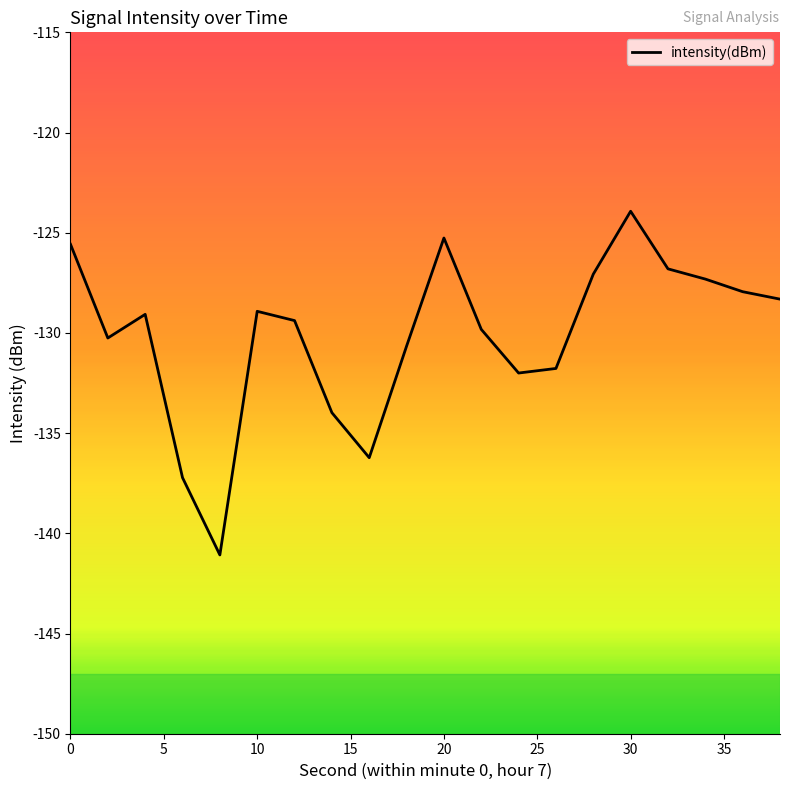

What is the maximum value shown in the chart?

-123.9